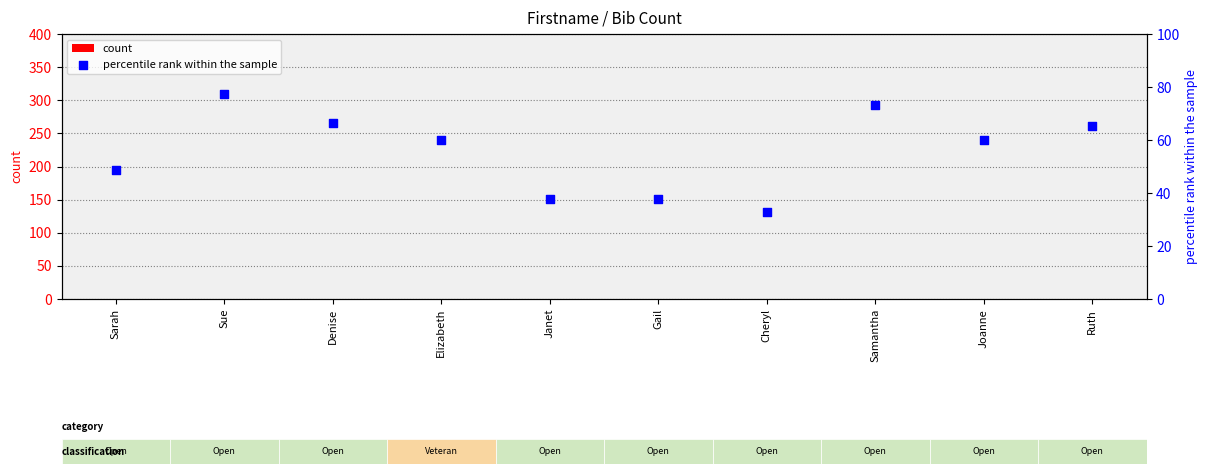

Which series has the largest total across all categories?

percentile rank within the sample